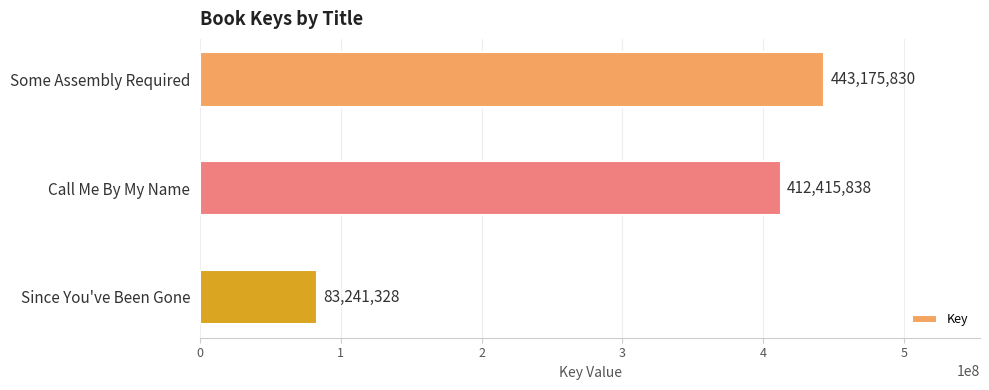

What is the greatest value displayed?

443175830